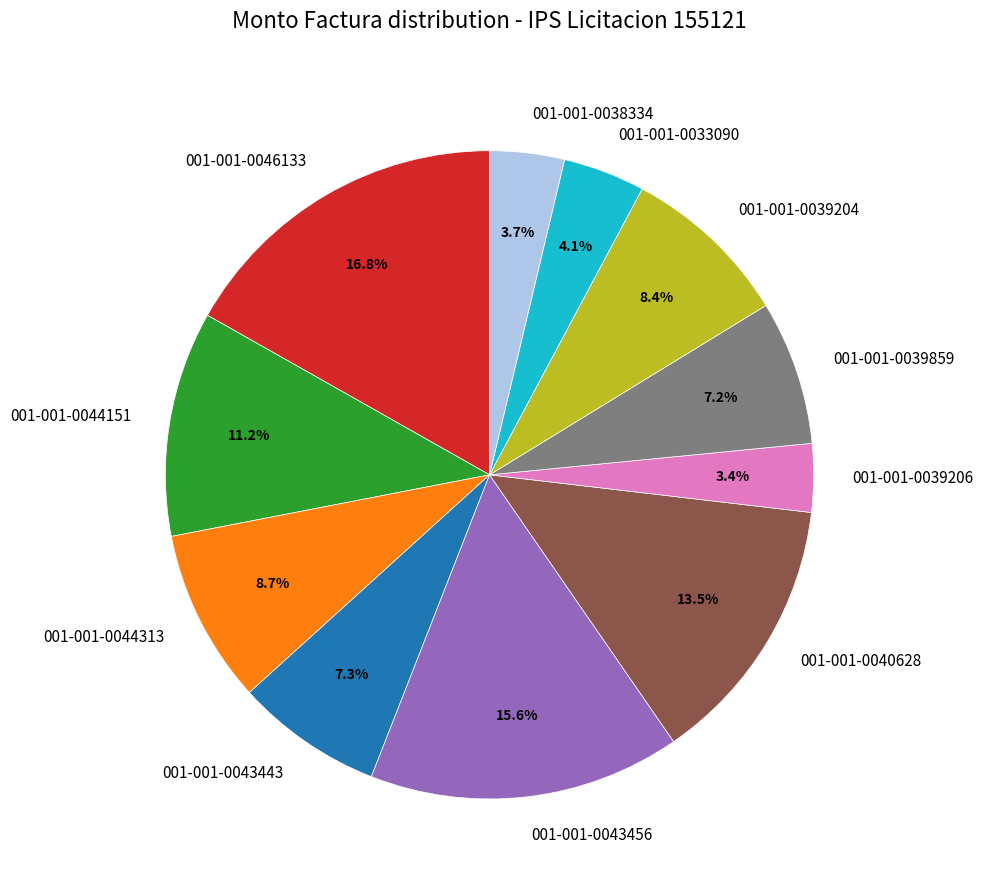

Count the number of slices in the pie.

11